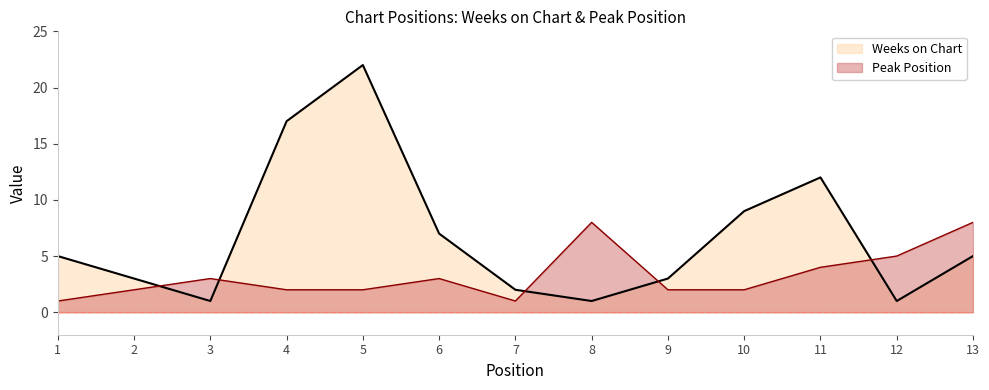

Where is the first local maximum for Peak Position?

3